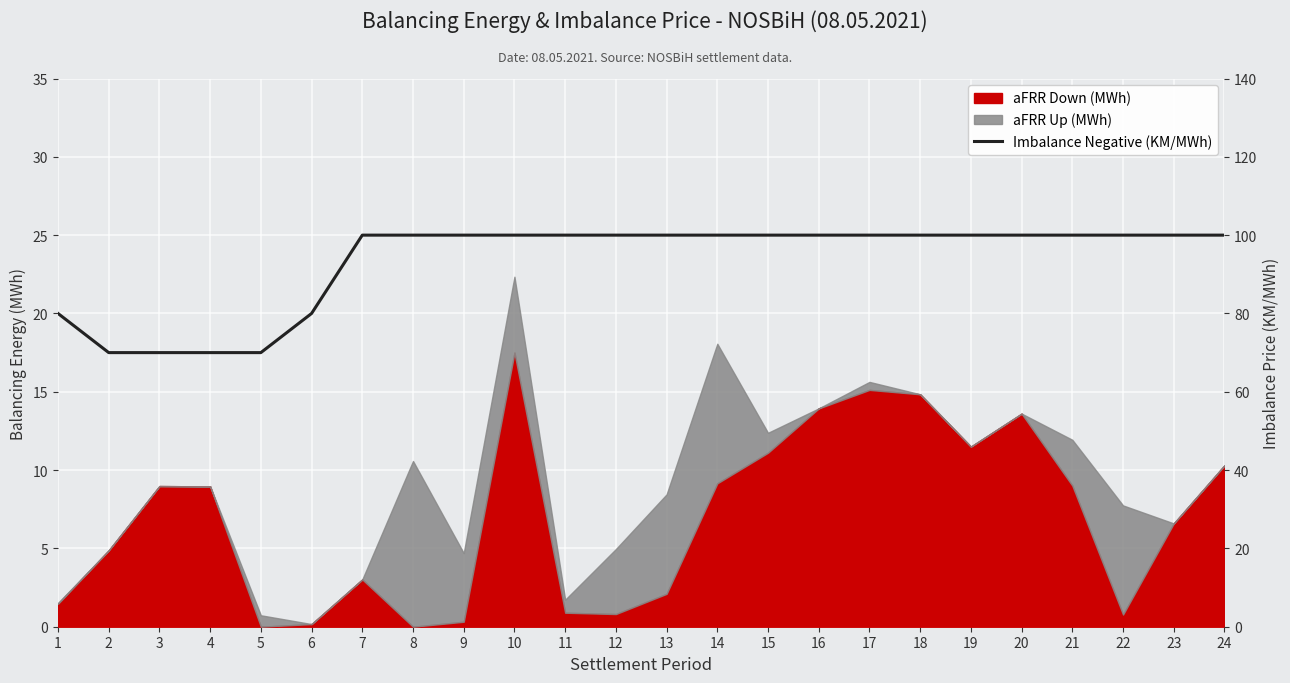

What is the sum of all values?

2240